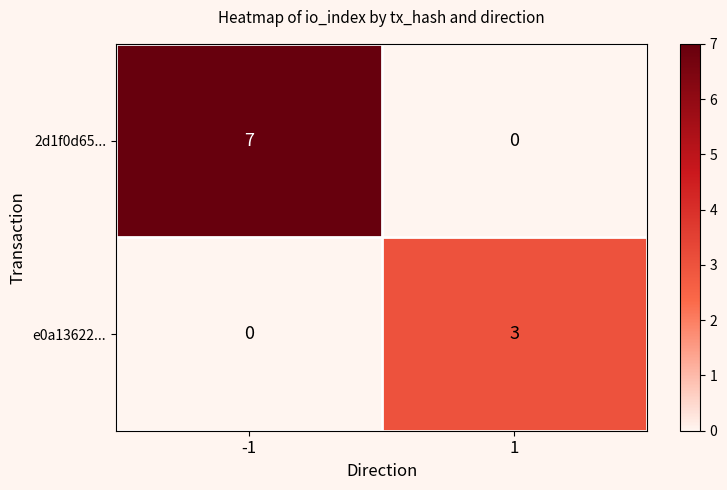

Between -1 and 1, which series saw the biggest shift?

2d1f0d65...